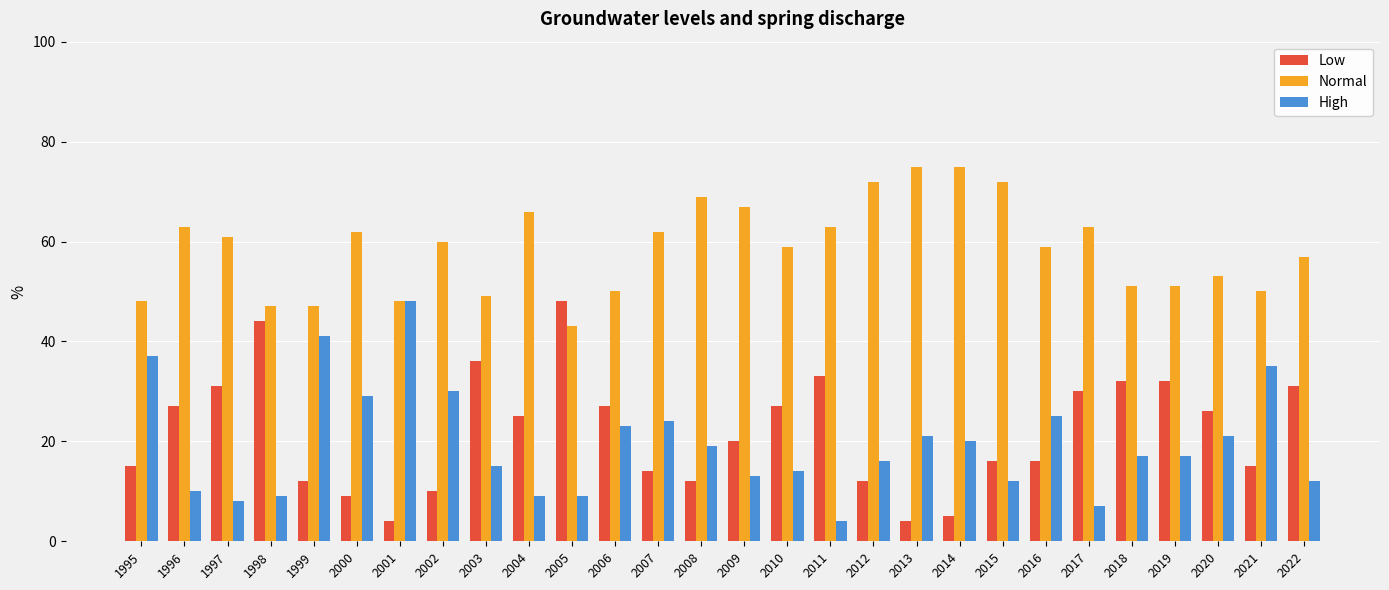

What is the smallest value displayed?

4